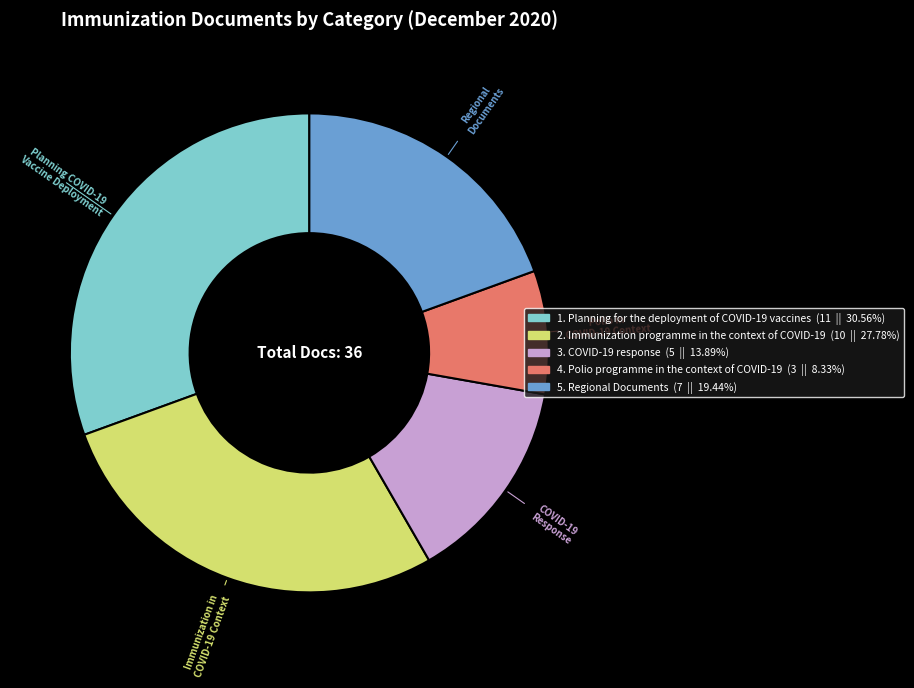

Count the number of slices in the pie.

5